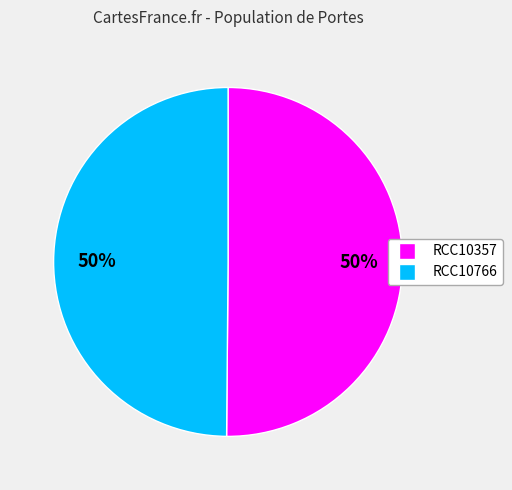

What percentage is the RCC10357 slice, to the nearest percent?

50%